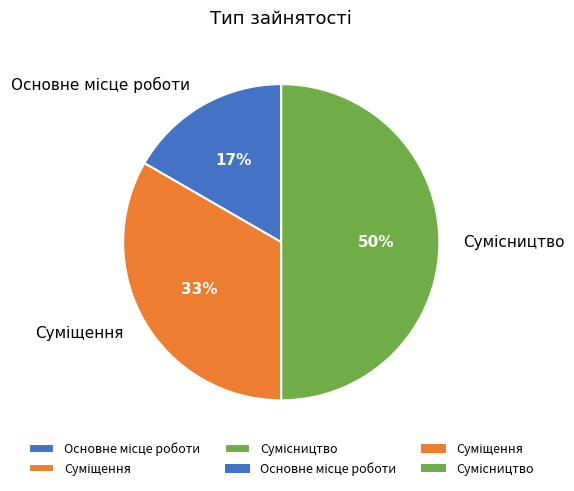

To the nearest percent, what is the difference between the largest and smallest slice percentages?

33%